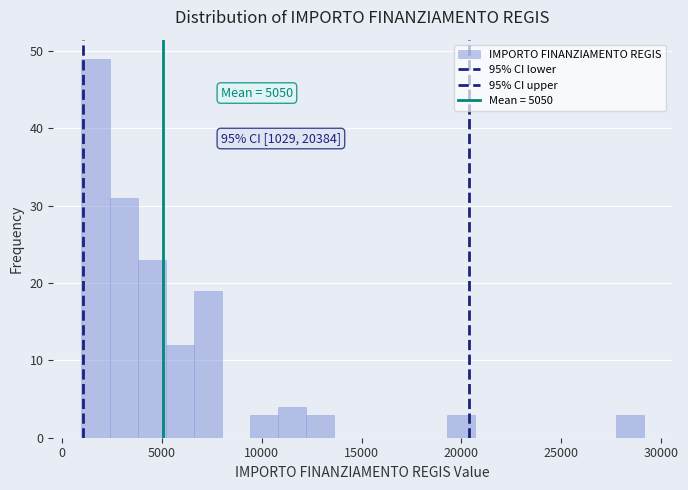

Around what value on the x-axis is the tallest bar? Give the approximate position of its centre, as read against the axis.

1500